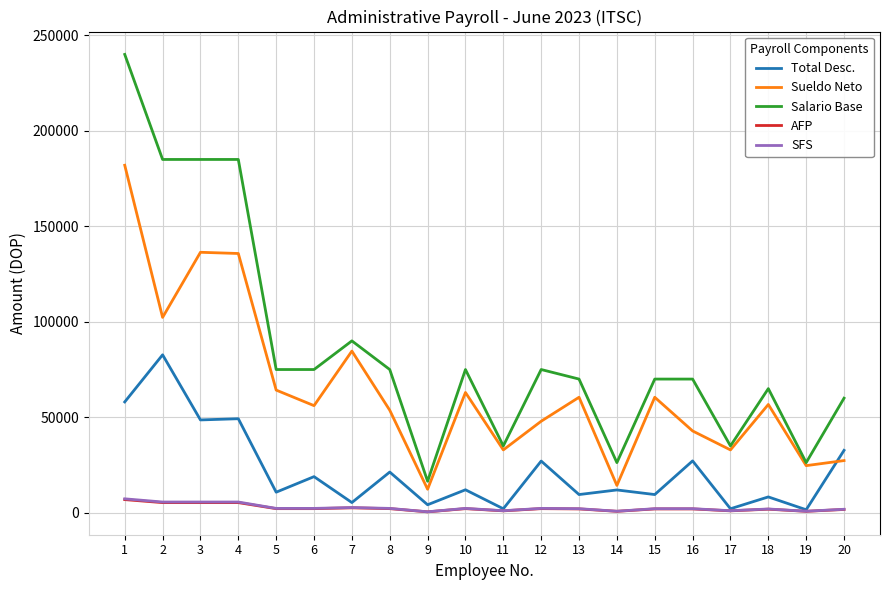

What is the spread (max minus min) of values at 4?

179690.5